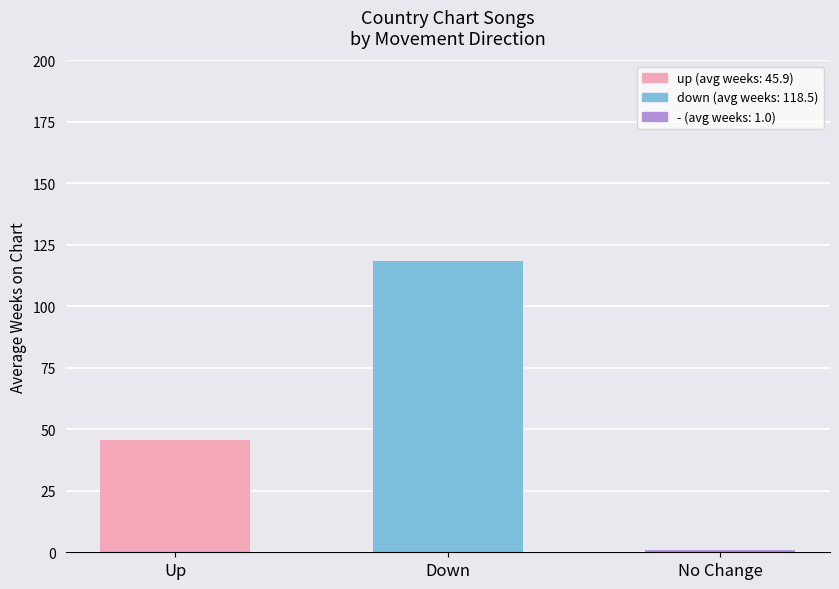

What is the greatest value displayed?

118.5